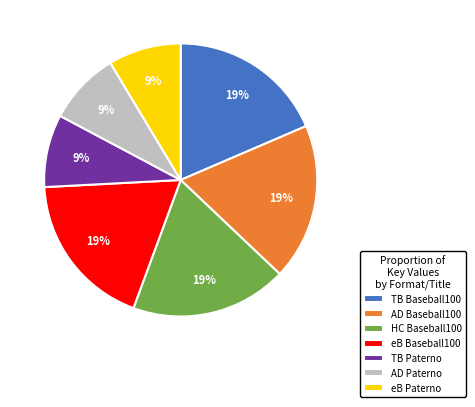

Approximately how many times larger is the value at eB Baseball100 compared to TB Baseball100?

1.0